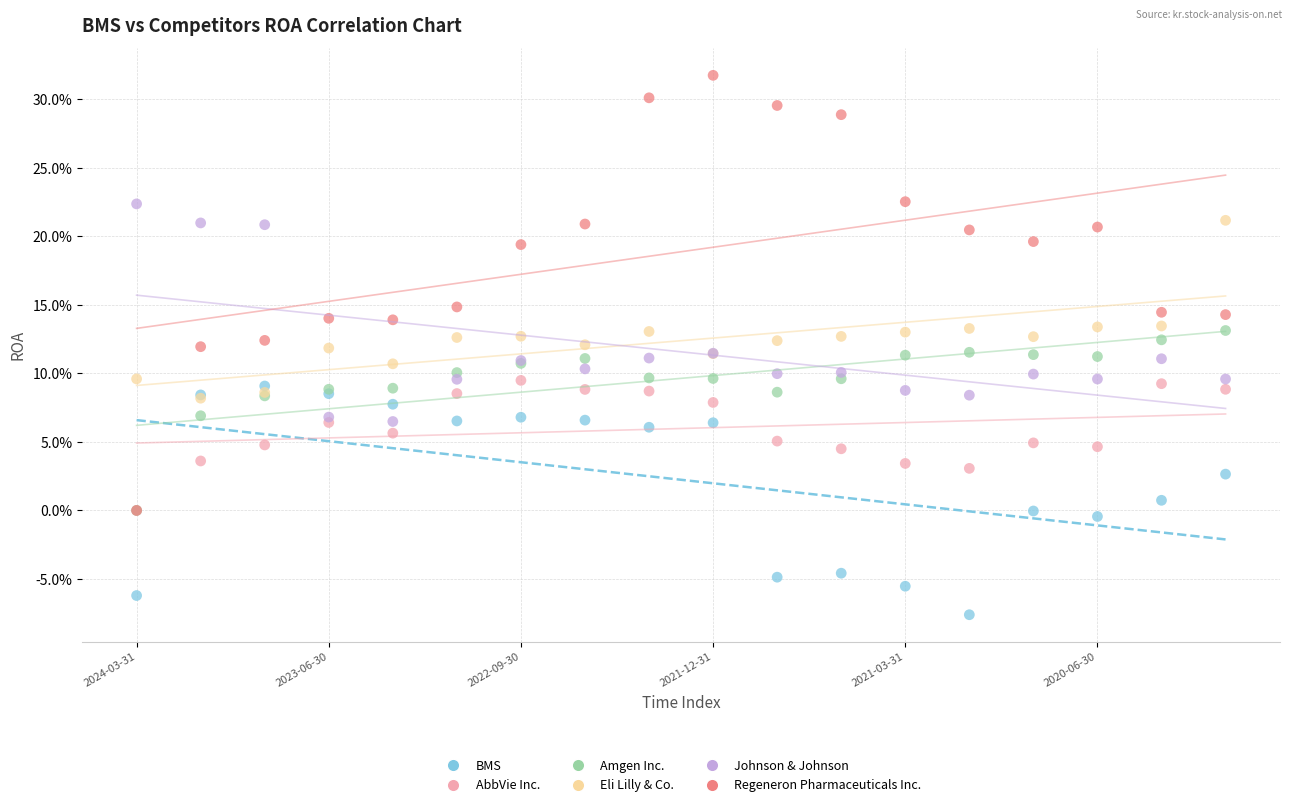

What are all the series names shown in the legend?

BMS, AbbVie Inc., Amgen Inc., Eli Lilly & Co., Johnson & Johnson, Regeneron Pharmaceuticals Inc.